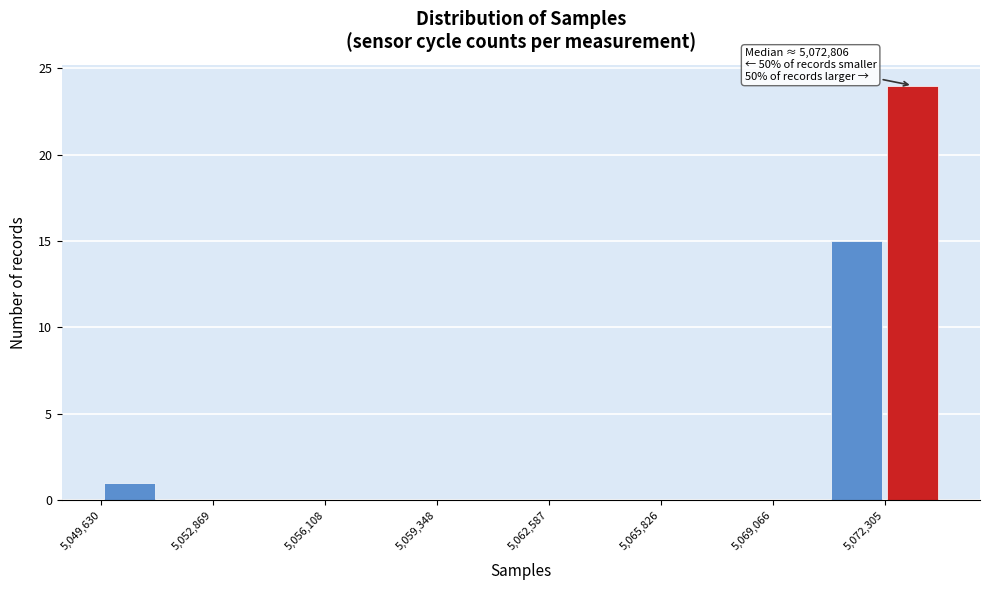

Read against the x-axis, roughly where is the centre of the tallest bar?

5073000